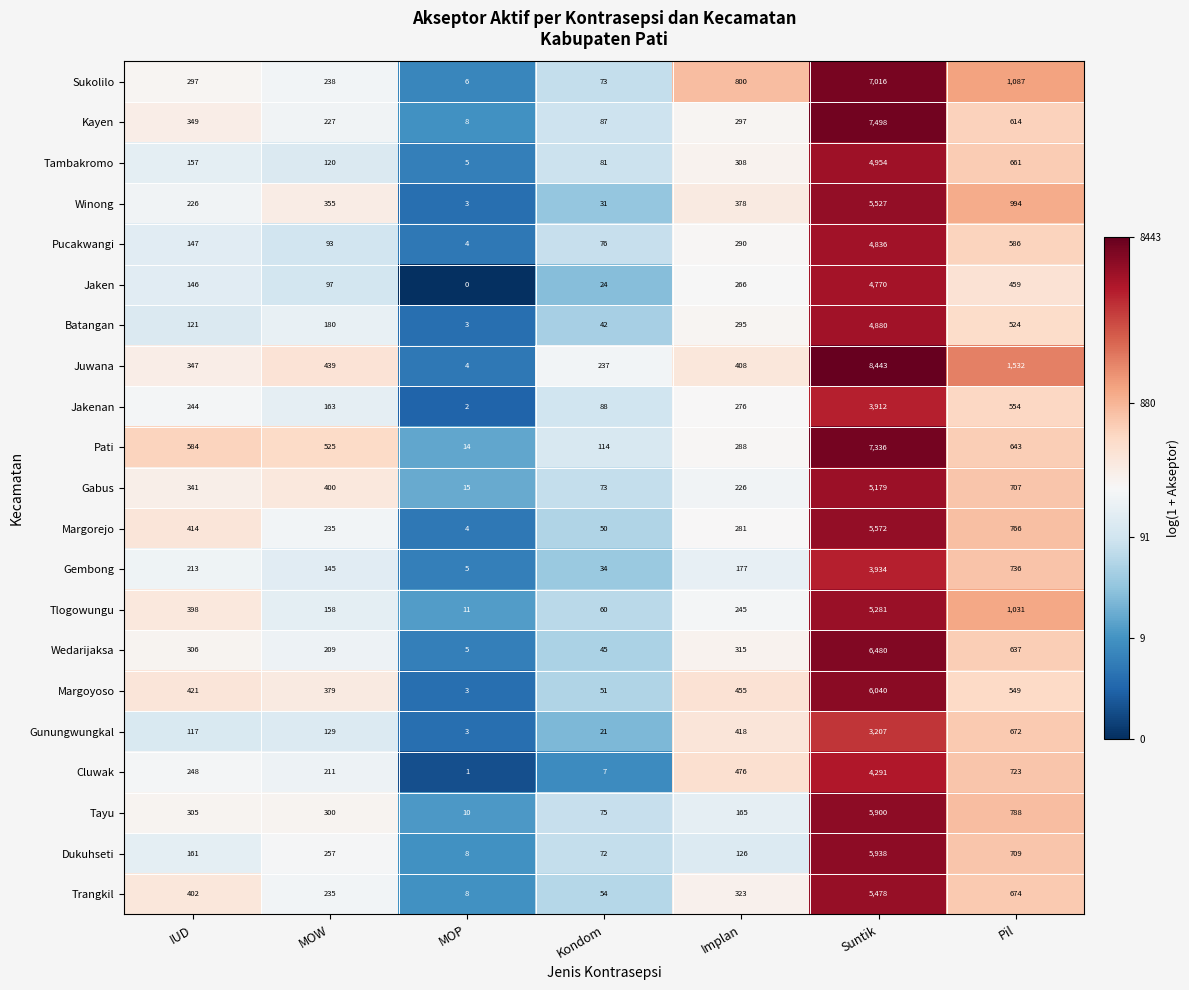

At which category is the sum across all series the highest?

Suntik